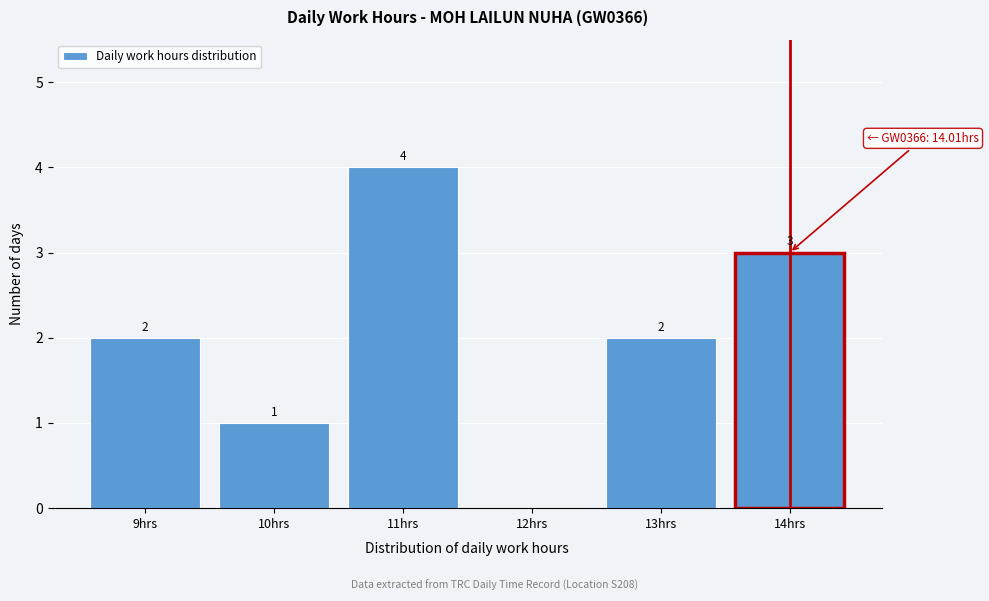

Reading left to right, what are all the values shown in this chart?

9hrs=2	10hrs=1	11hrs=4	12hrs=0	13hrs=2	14hrs=3